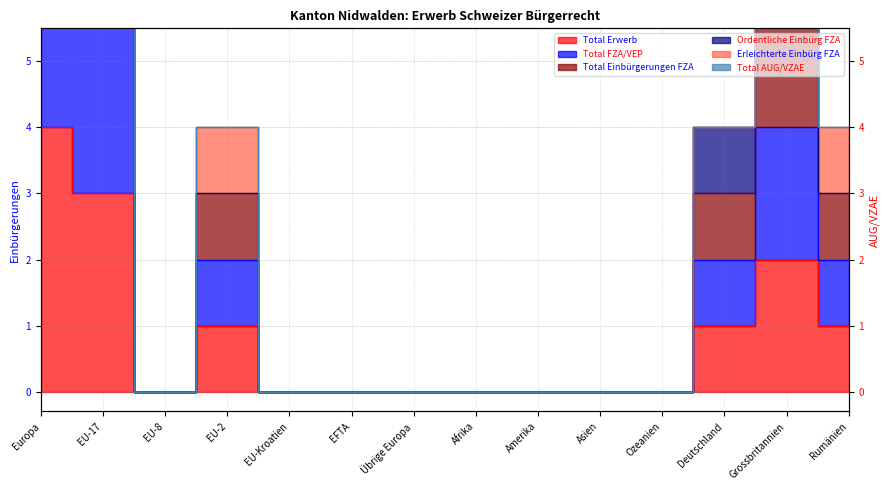

Where is the first local maximum for Total Einbürgerungen FZA?

EU-2